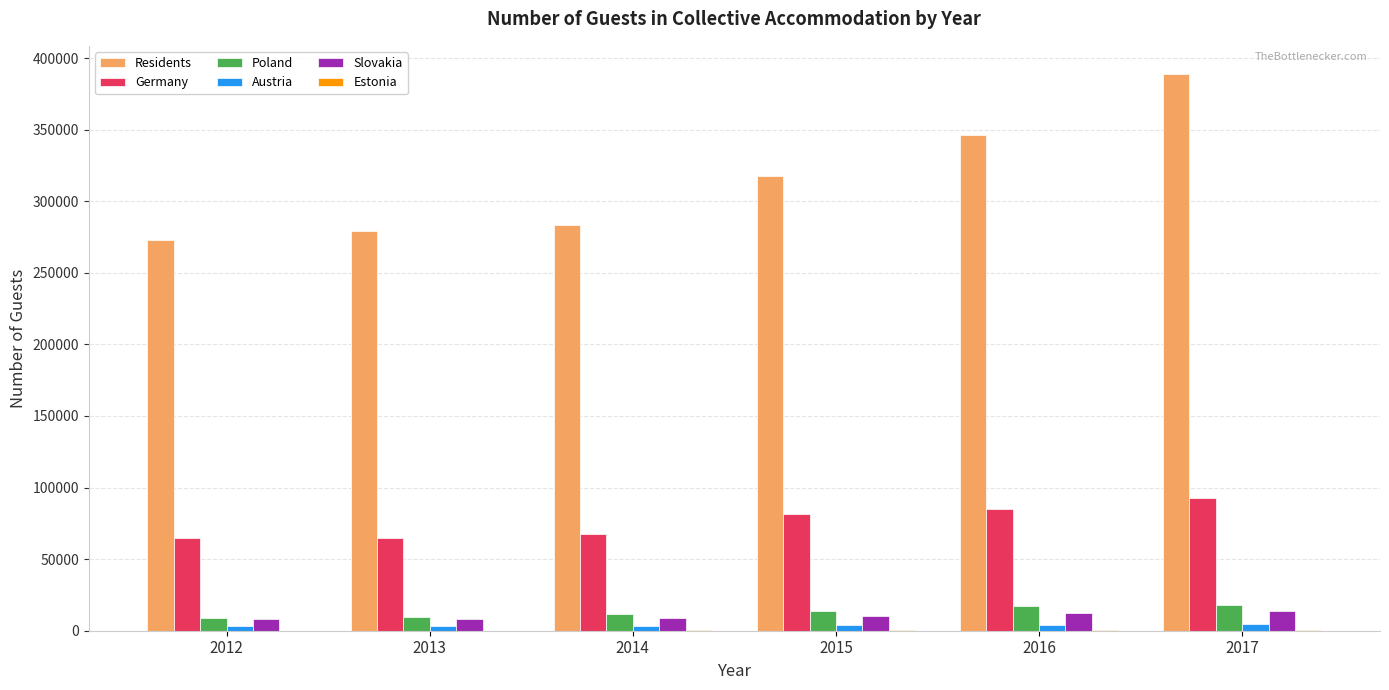

How many groups of bars are there?

6